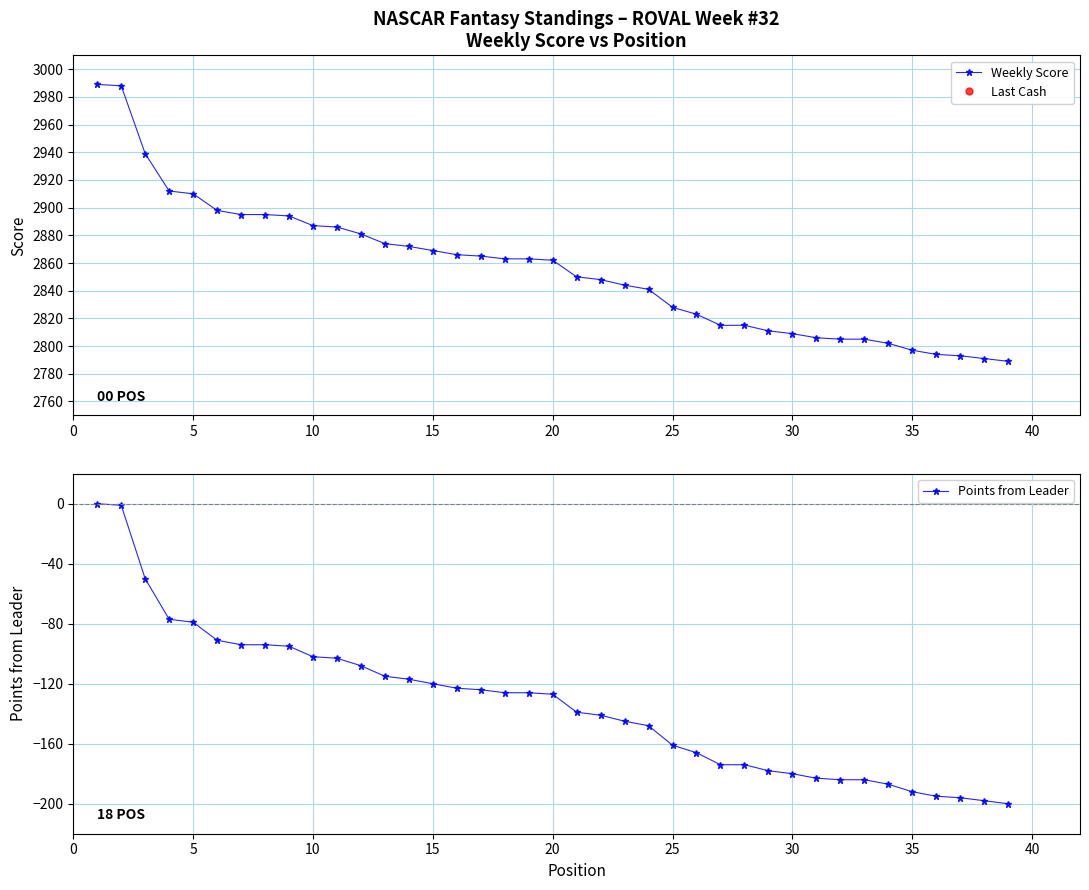

What are all the series names shown in the legend?

Weekly Score, Last Cash, Points from Leader